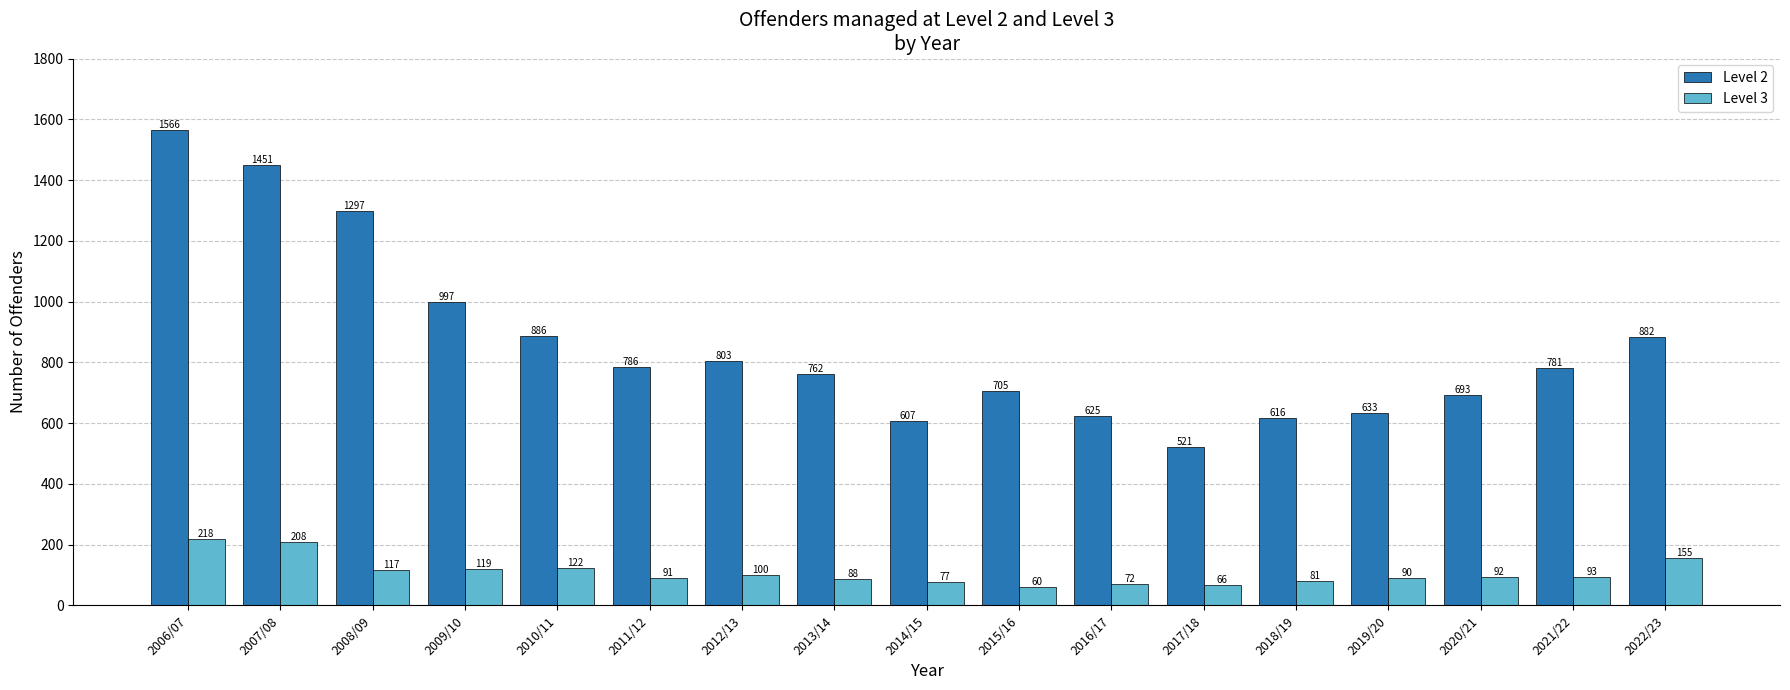

What is the average value of the Level 2 series?

859